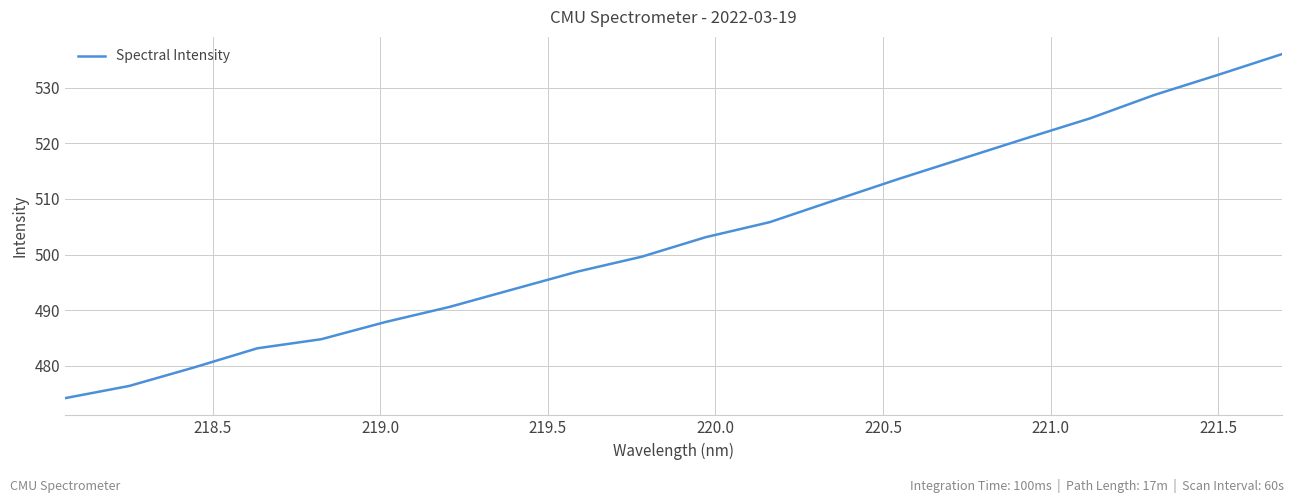

What is the difference between the maximum and minimum values?

61.8